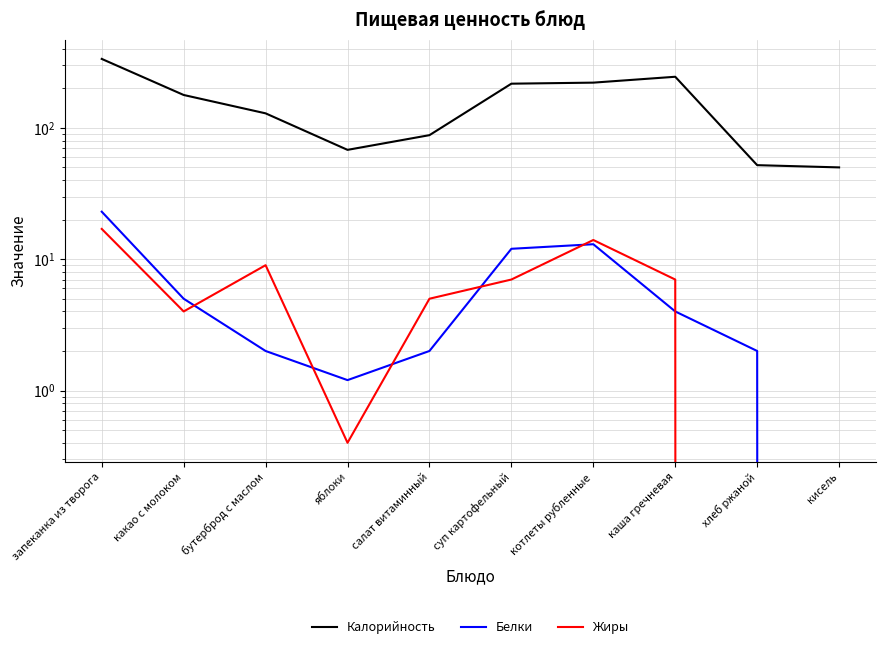

Where is the first local maximum for Калорийность?

каша гречневая